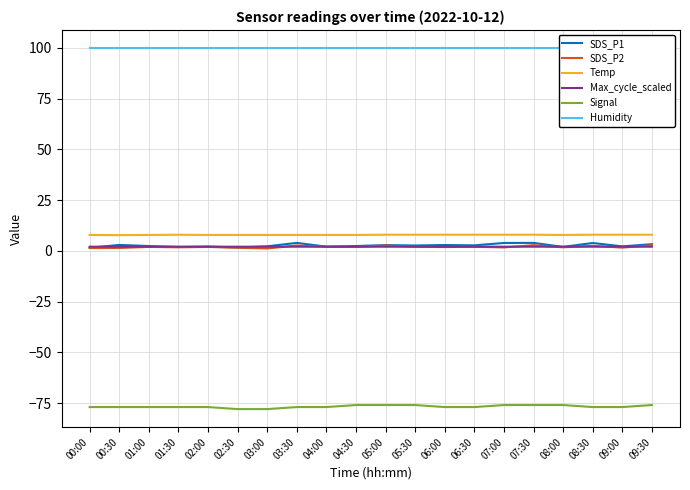

At which category does the chart reach its peak across all series?

00:00